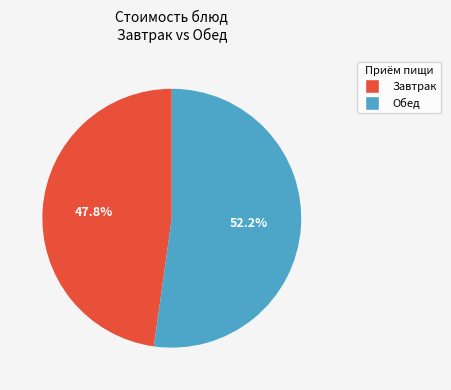

Is there any slice that represents more than half of the pie?

Yes